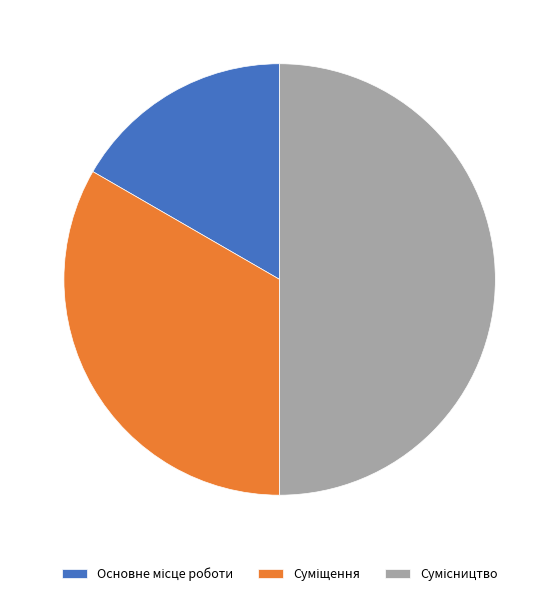

How many segments does this pie chart have?

3